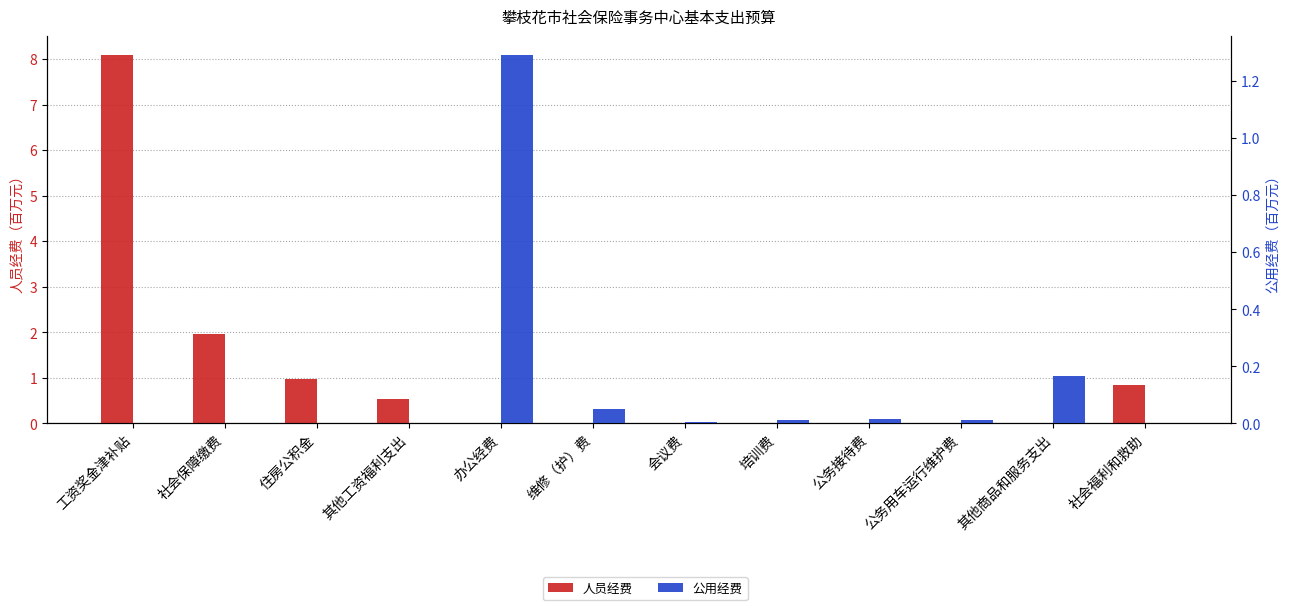

What is the difference between the highest and lowest values at 住房公积金?

1.0